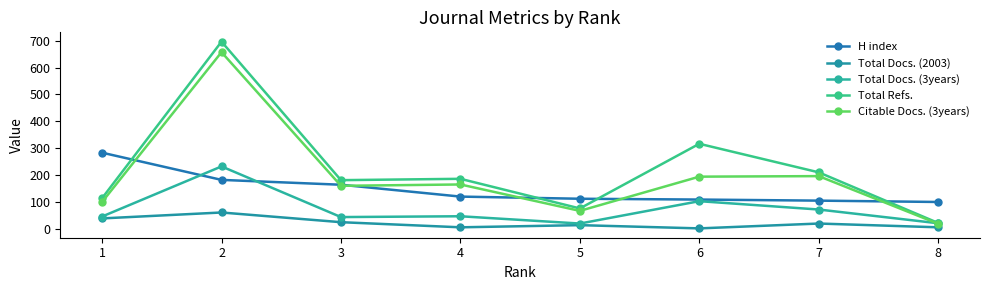

Which series has the largest total across all categories?

Total Refs.